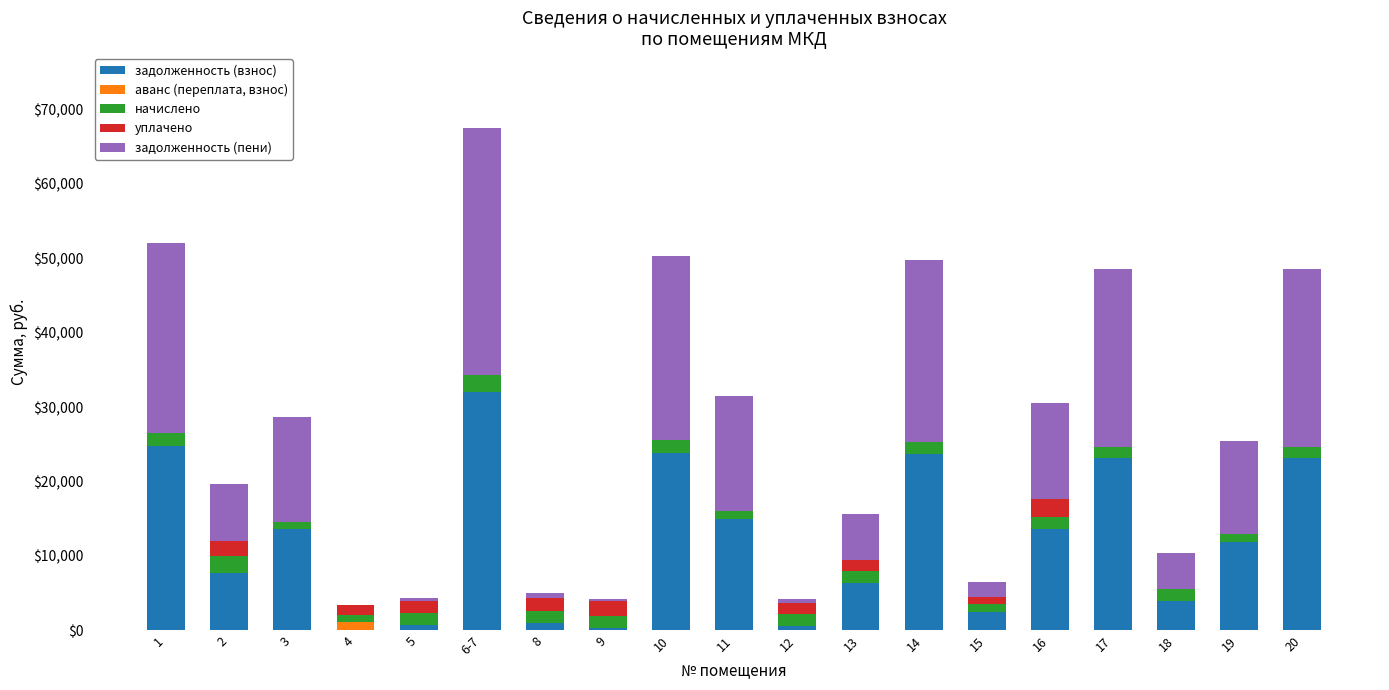

At which category is the sum across all series the highest?

6-7